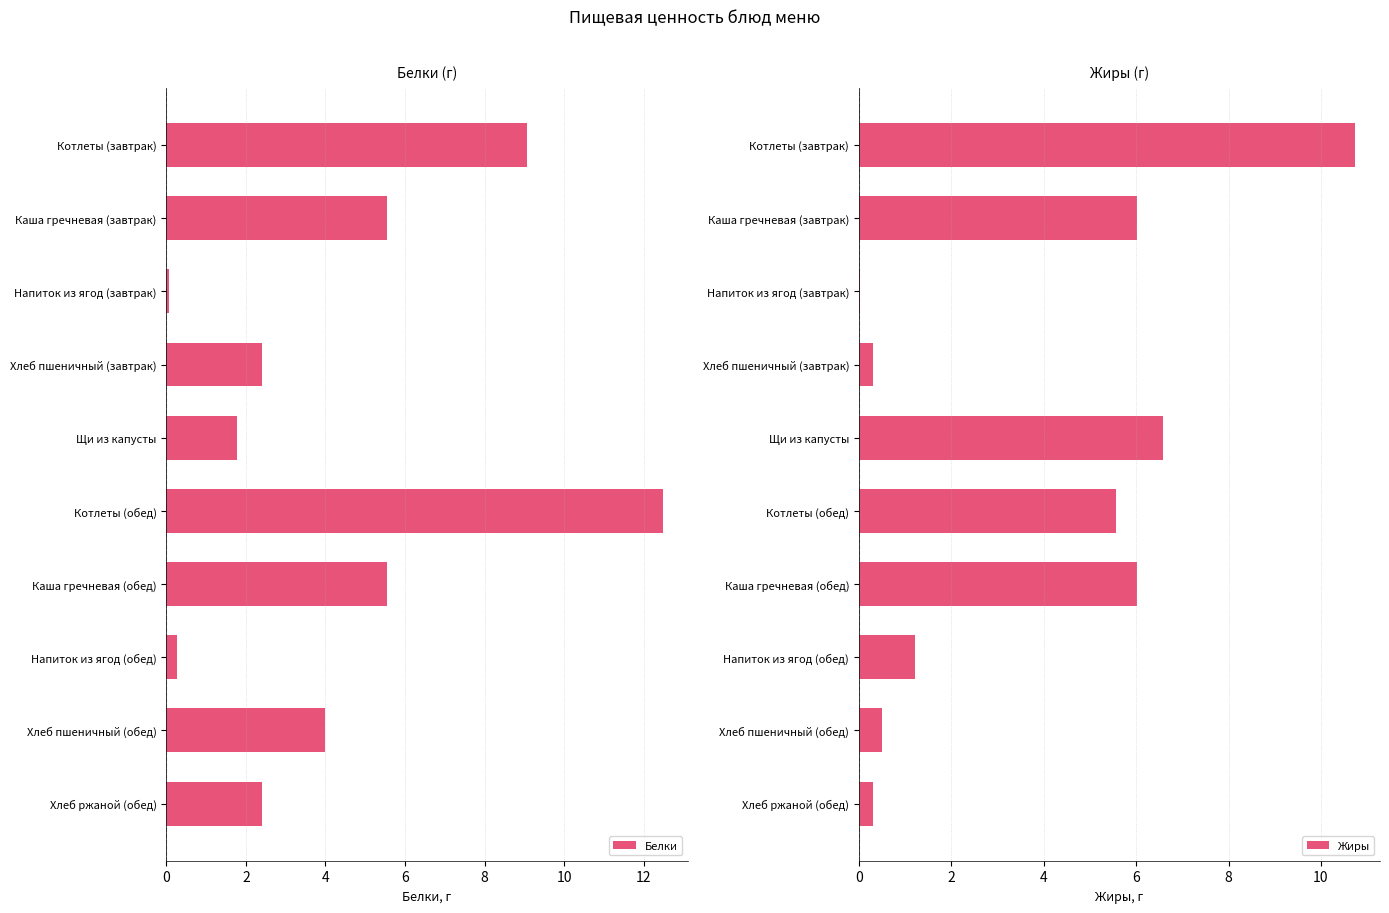

How many data points in Белки are less than 4?

5